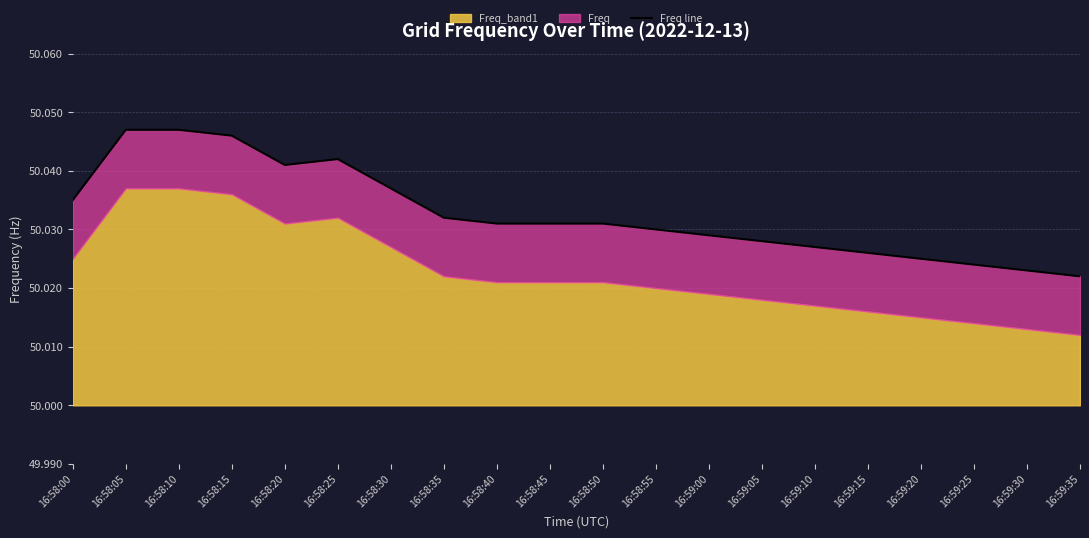

Does the chart have visible grid lines?

Yes